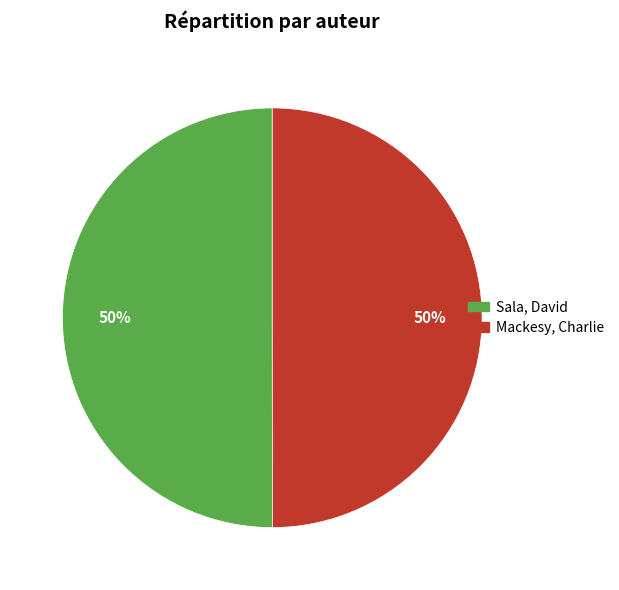

Combined, do Sala, David and Mackesy, Charlie account for over 50%?

Yes